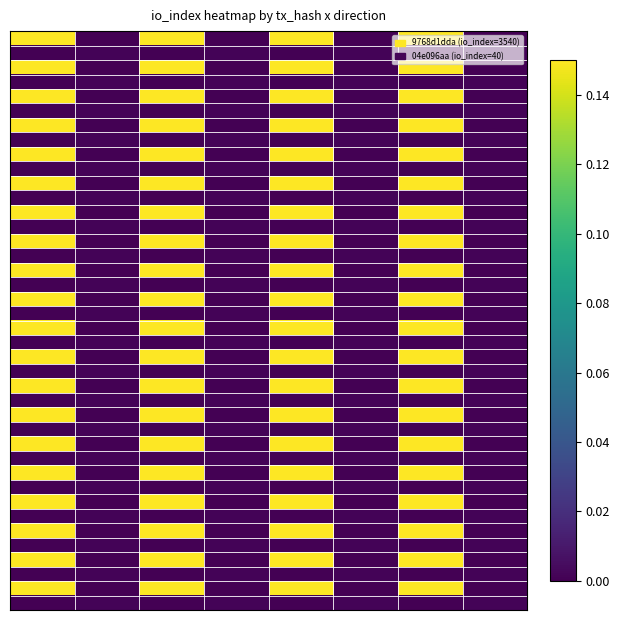

At how many categories does at least one series exceed 0?

8